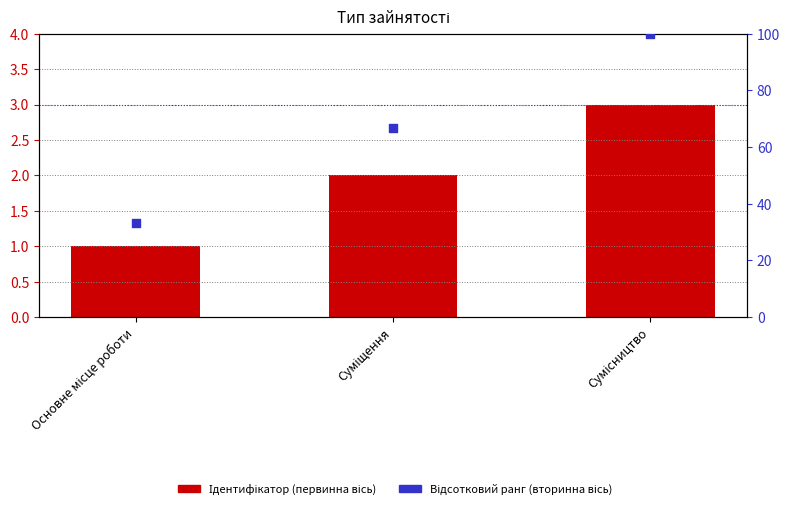

Which series reaches the minimum Y coordinate?

Ідентифікатор